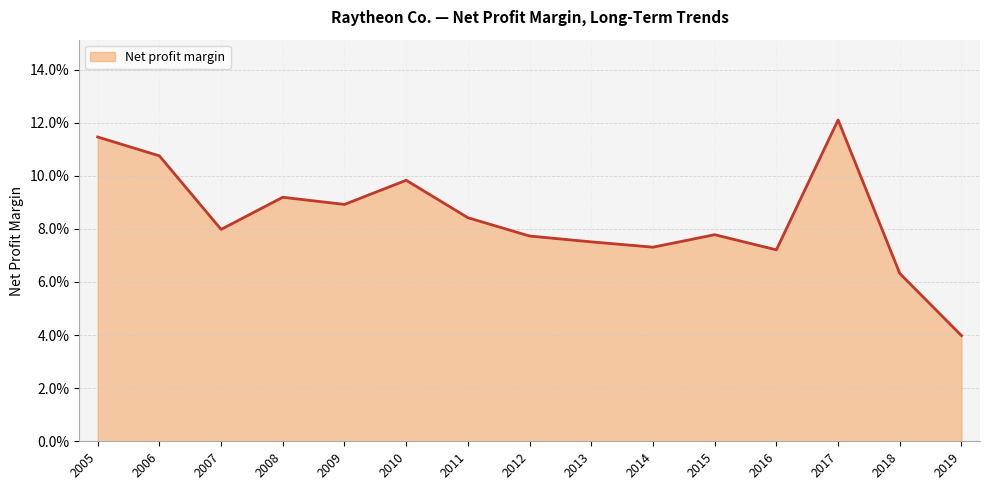

Which has a higher value, 2019 or 2007?

2007